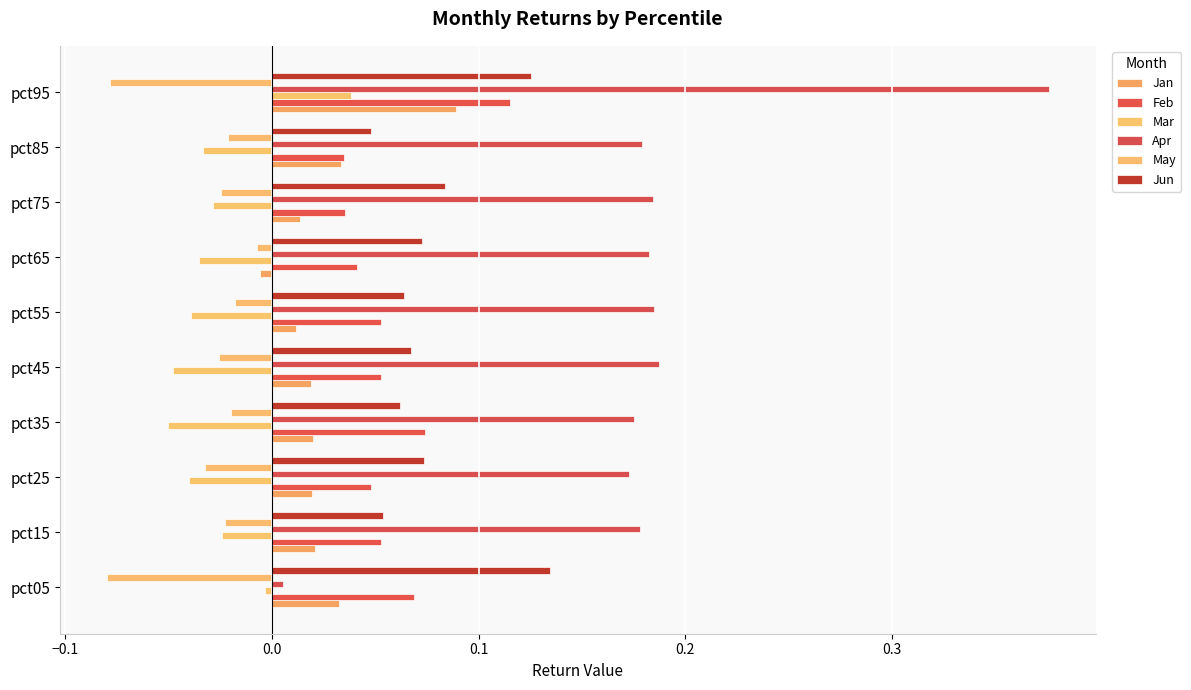

How many distinct data groups are displayed?

6